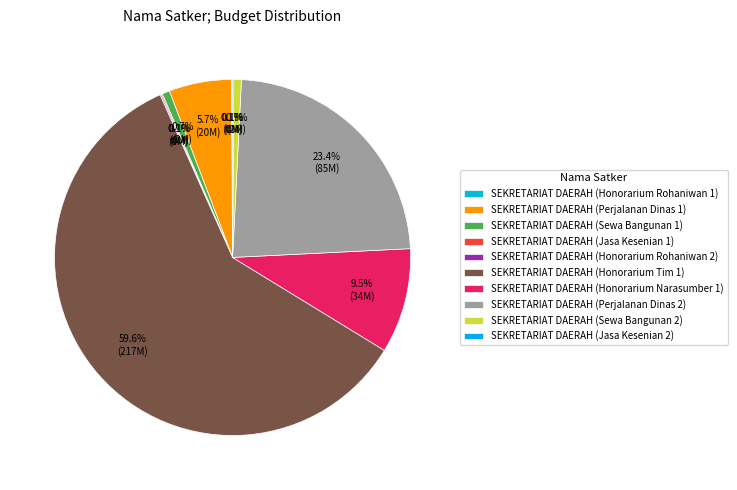

How many segments does this pie chart have?

10